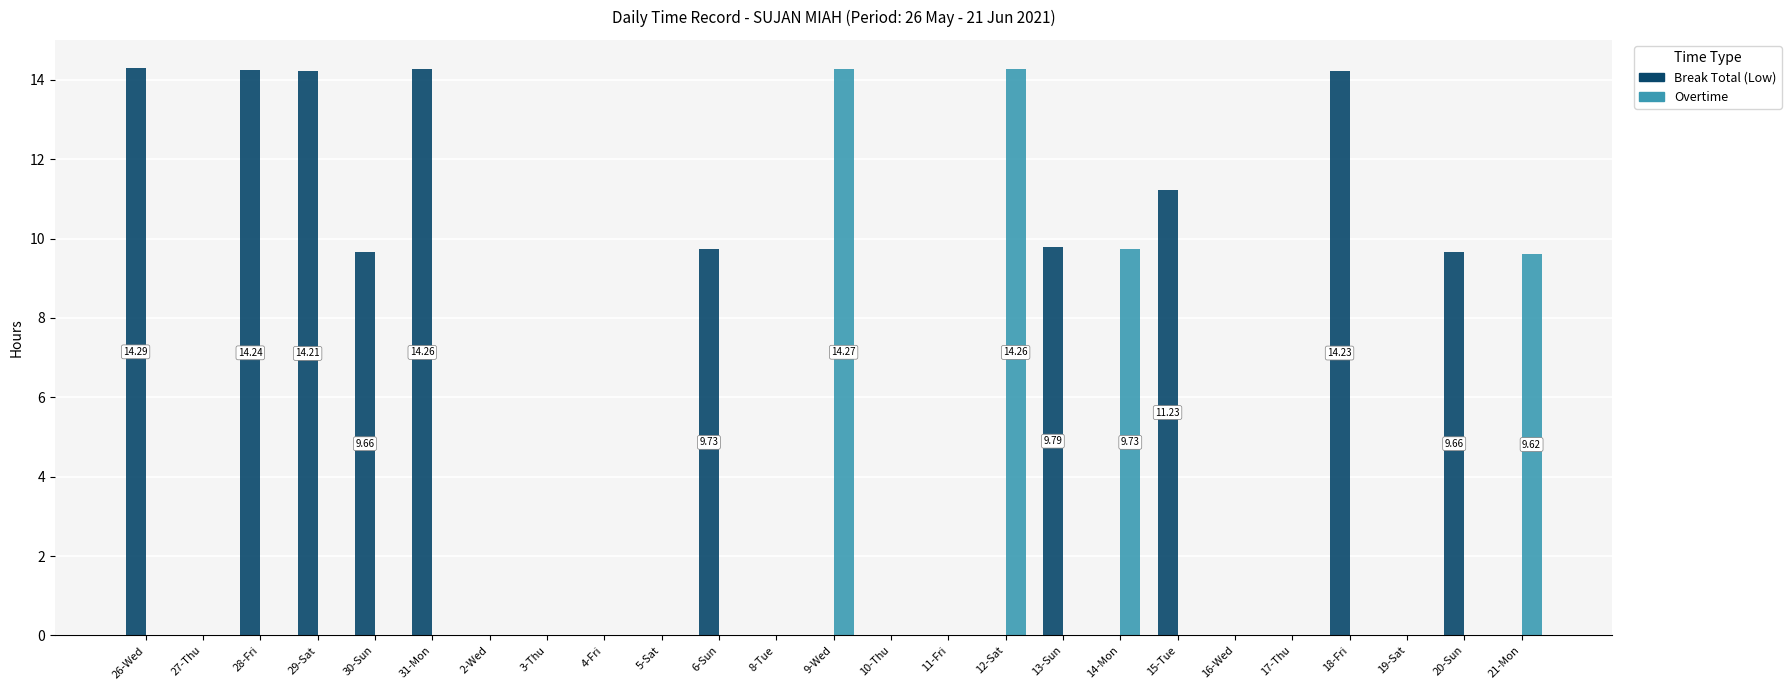

Between 19-Sat and 21-Mon, which series saw the biggest shift?

Overtime